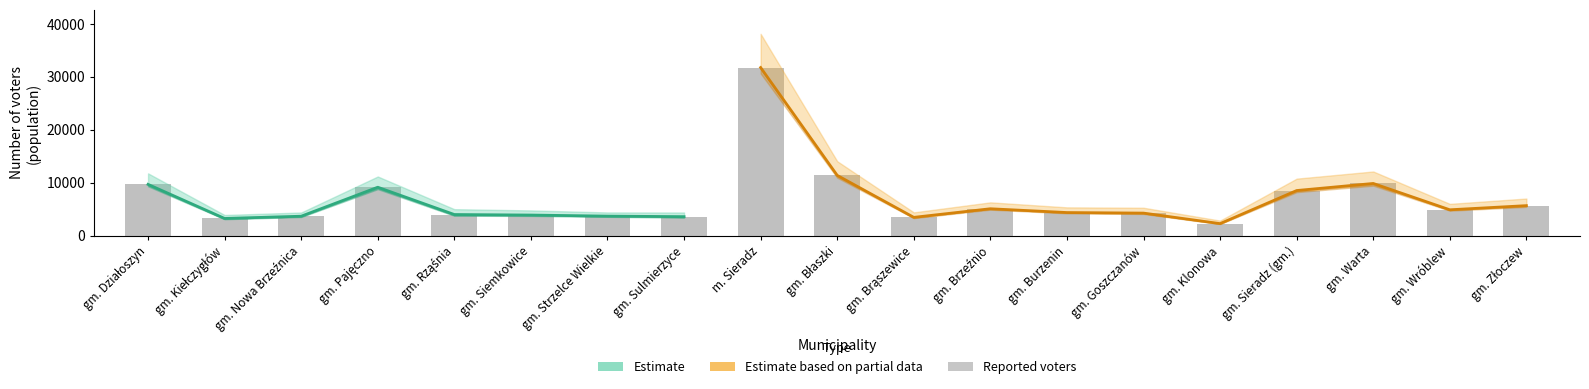

What is the minimum value shown in the chart?

2250